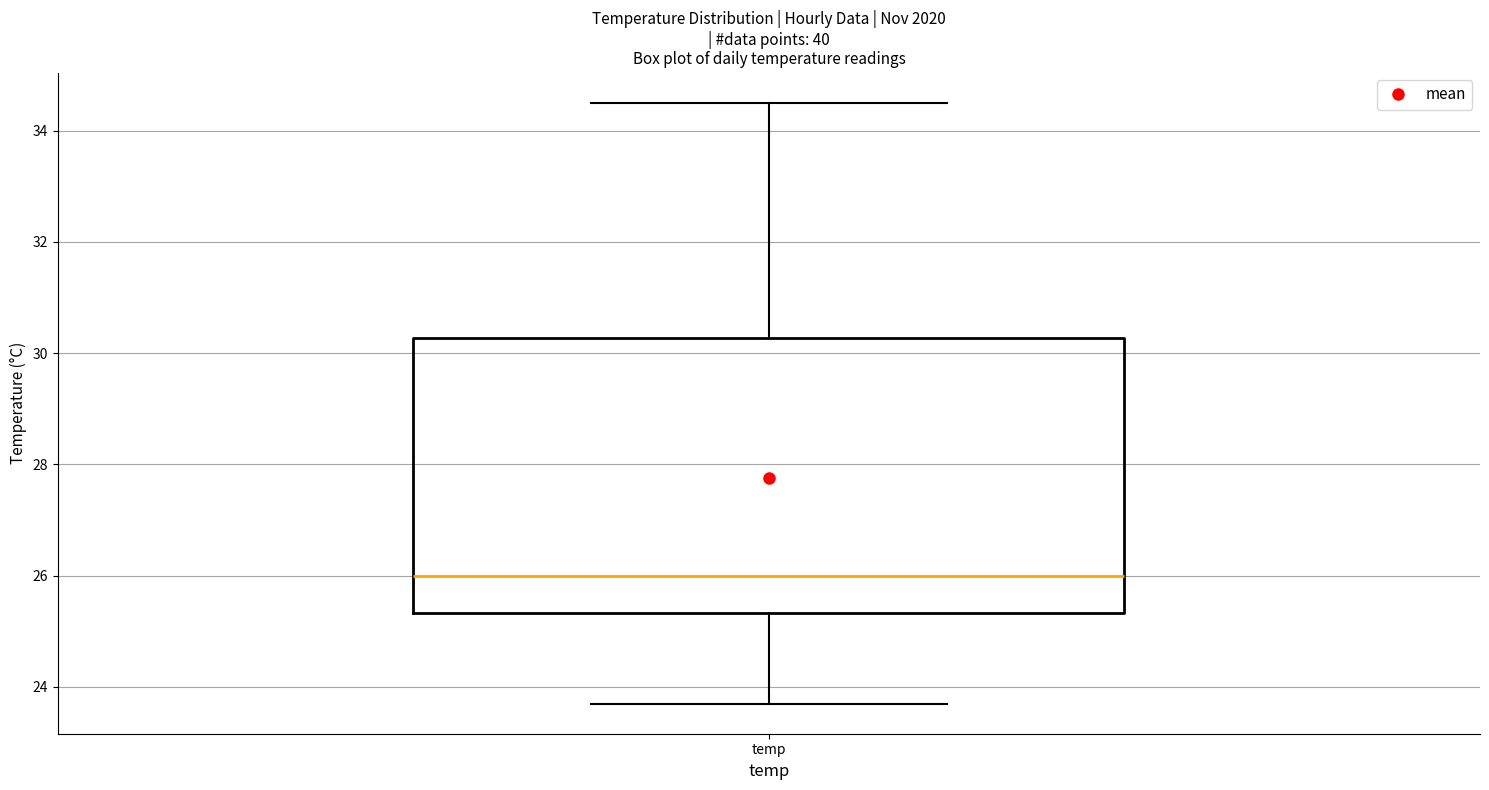

Transcribe this box plot: give where the median line is, the range the box spans, and where the two whiskers end, as read against the y-axis. The values are not printed on the chart, so give them approximately, as read against the axis.

median 26.0, box 25.4 to 30.2, whiskers 23.8 to 34.6